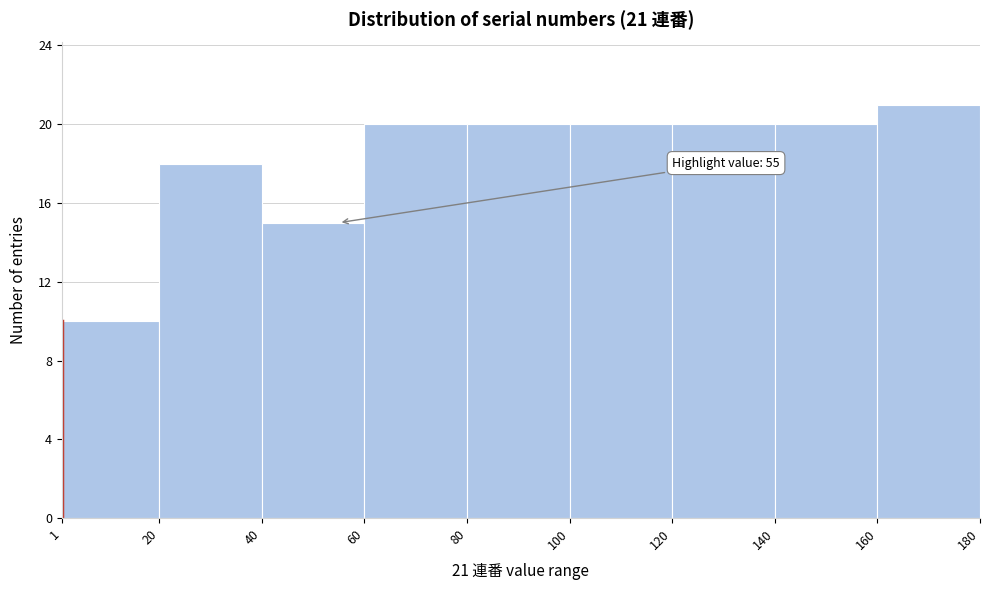

Over which range of the x-axis is the bar tallest?

160 to 180